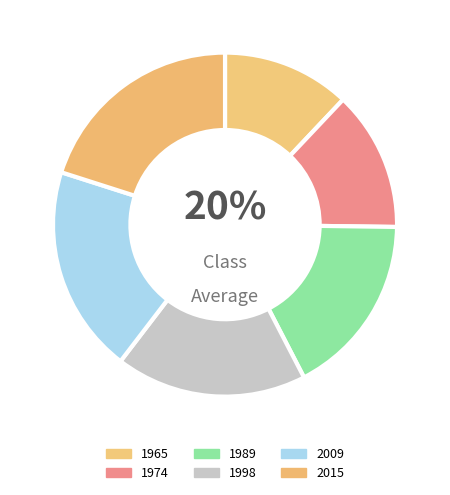

Rank the categories by value from highest to lowest.

2015, 2009, 1998, 1989, 1974, 1965